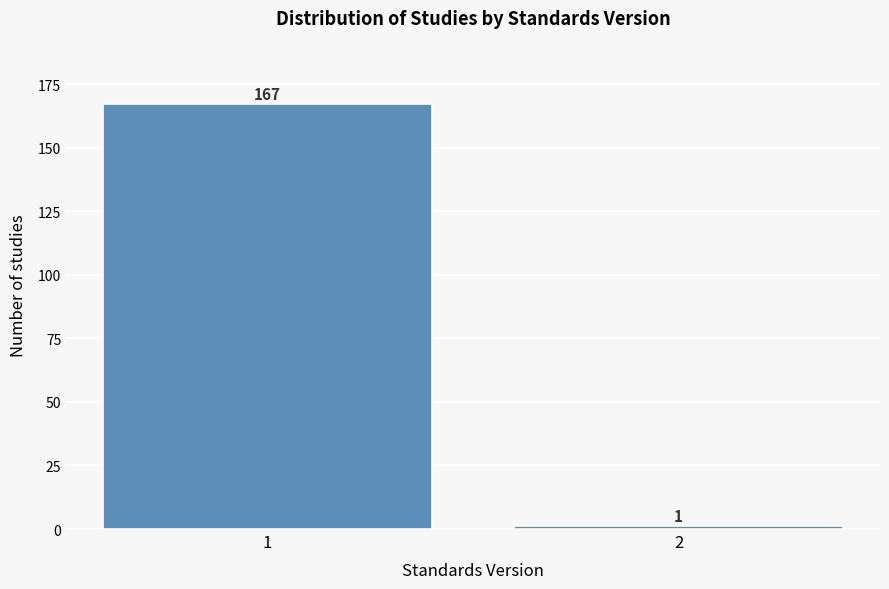

Reading left to right, list all the values displayed in this chart.

1=167	2=1